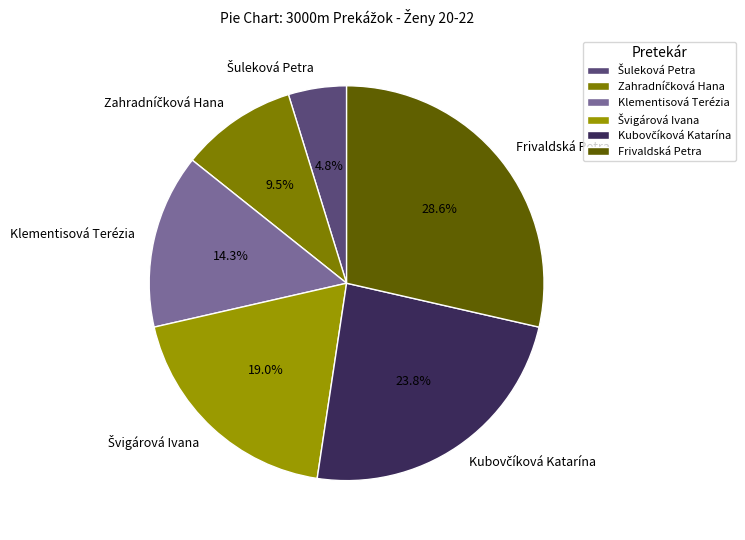

To the nearest percent, what is the difference between the largest and smallest slice percentages?

24%